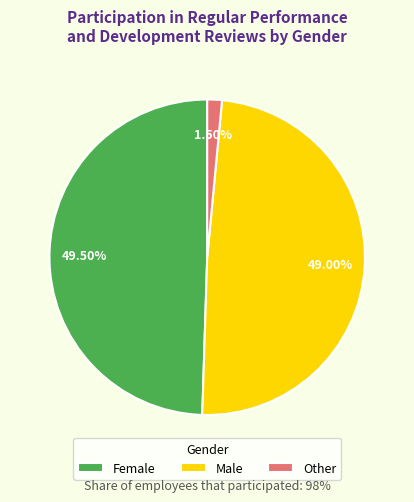

The Male slice represents 37% of the pie. True or false?

False